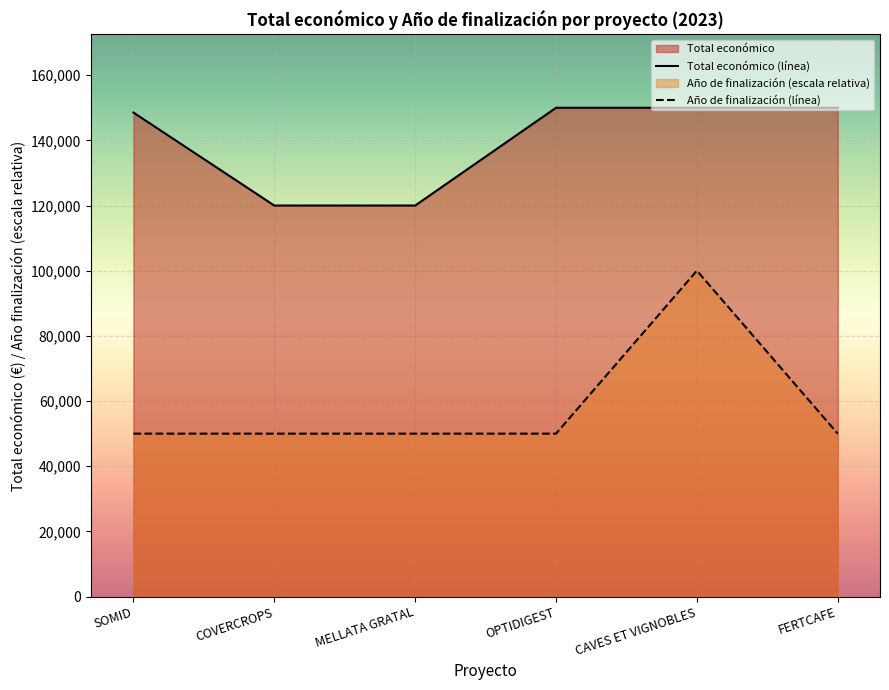

How many lines are shown in the chart?

2